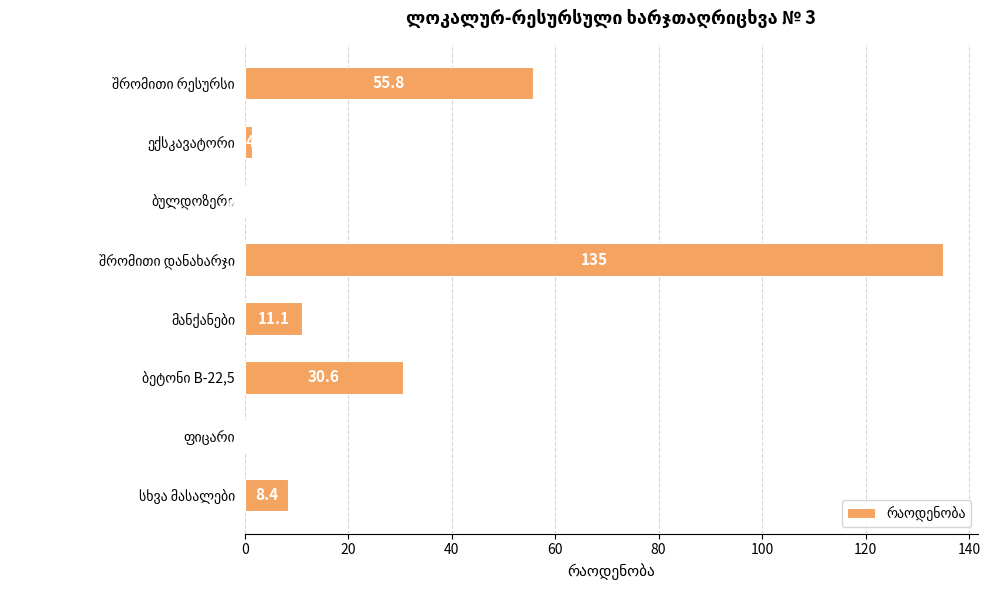

What is the average value?

30.4